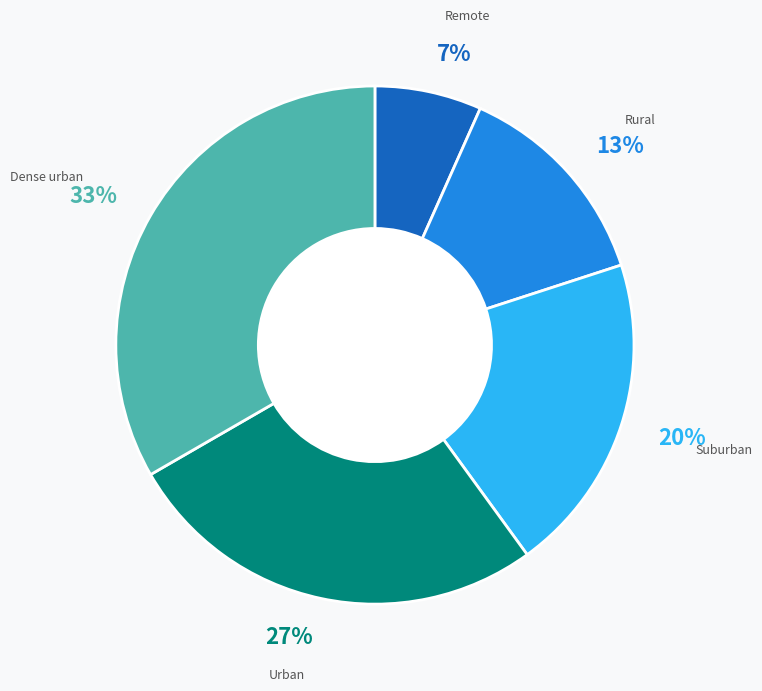

To the nearest percent, what is the average slice percentage?

20%